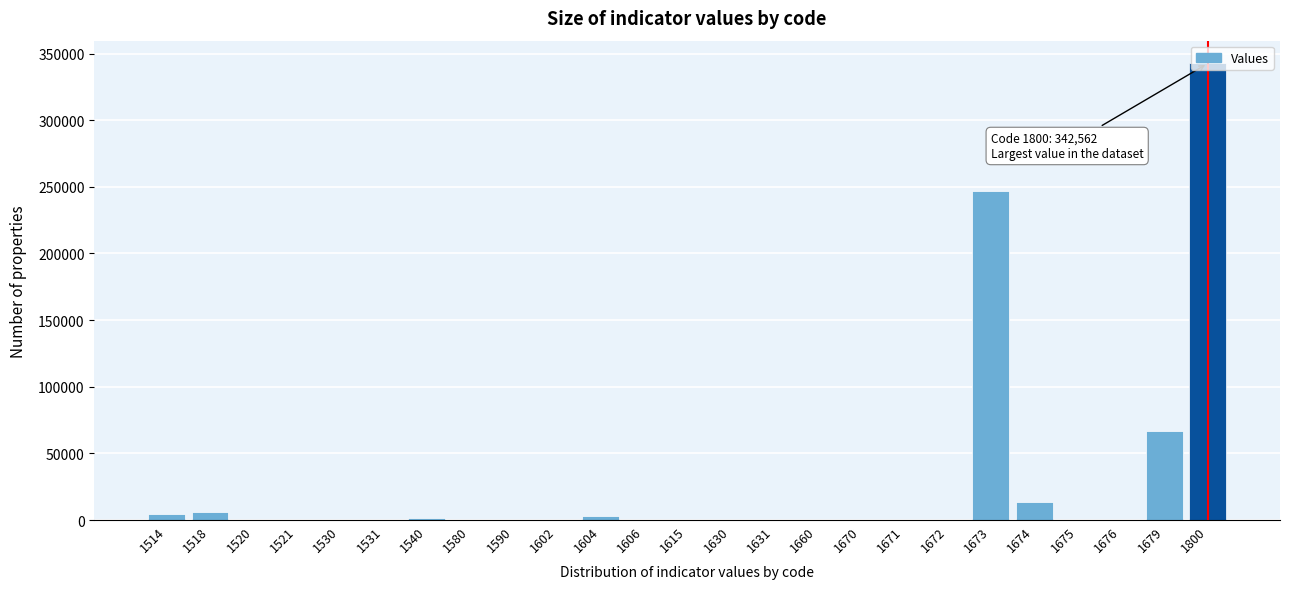

What is the sum of all values?

685124